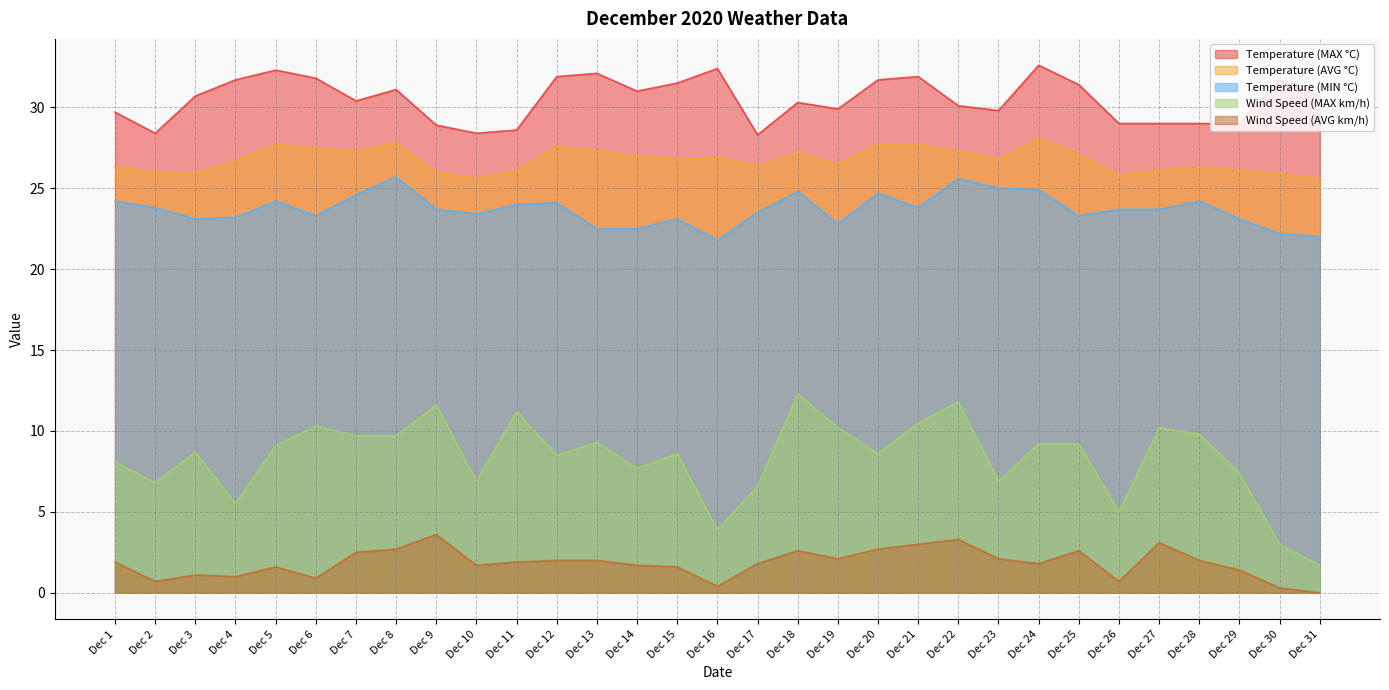

At how many categories does at least one series exceed 10?

31